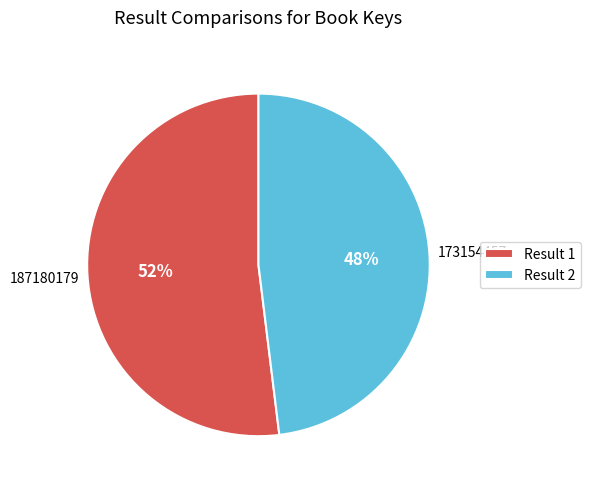

Rank the categories by value from lowest to highest.

Result 2, Result 1